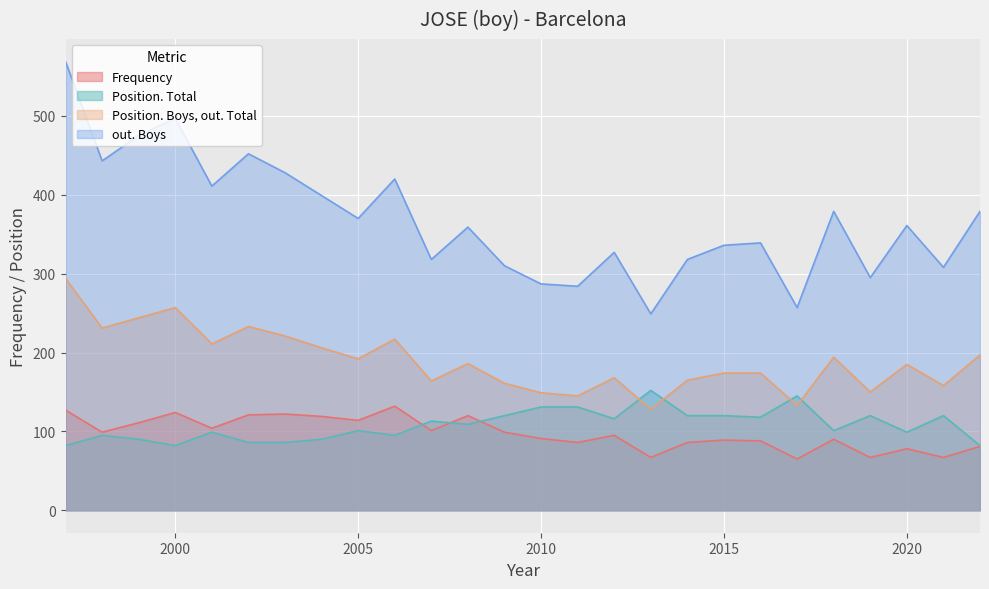

Does the chart display data point markers on the line(s)?

No